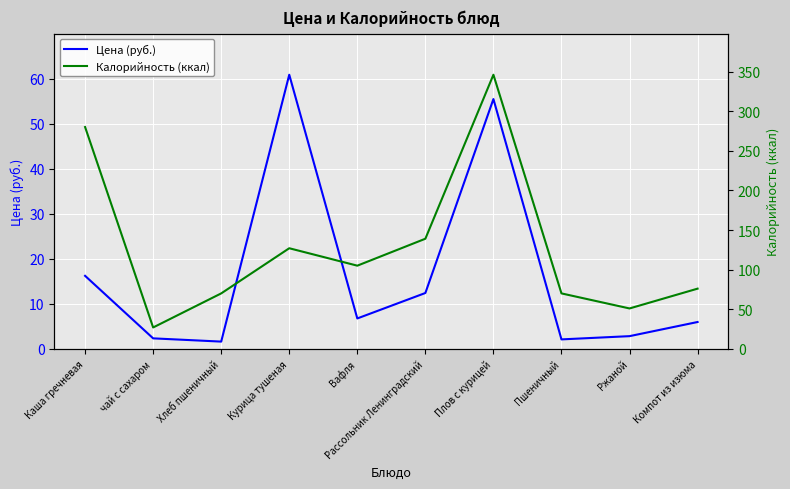

Rank the series by their average value, from lowest to highest.

Цена (руб.), Калорийность (ккал)